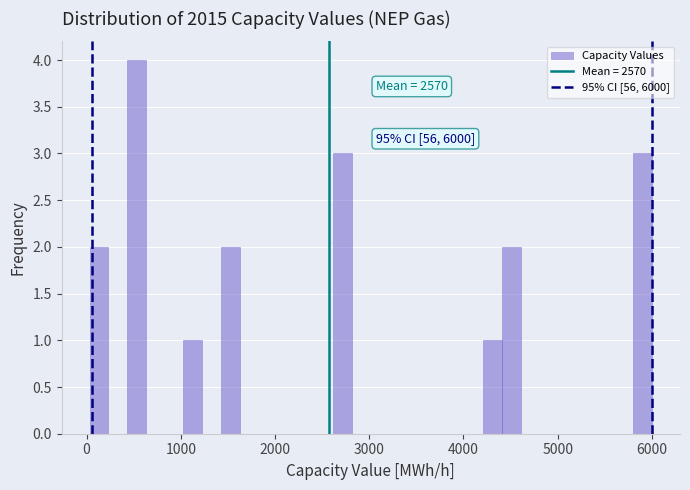

Read against the x-axis, roughly where is the centre of the tallest bar?

500